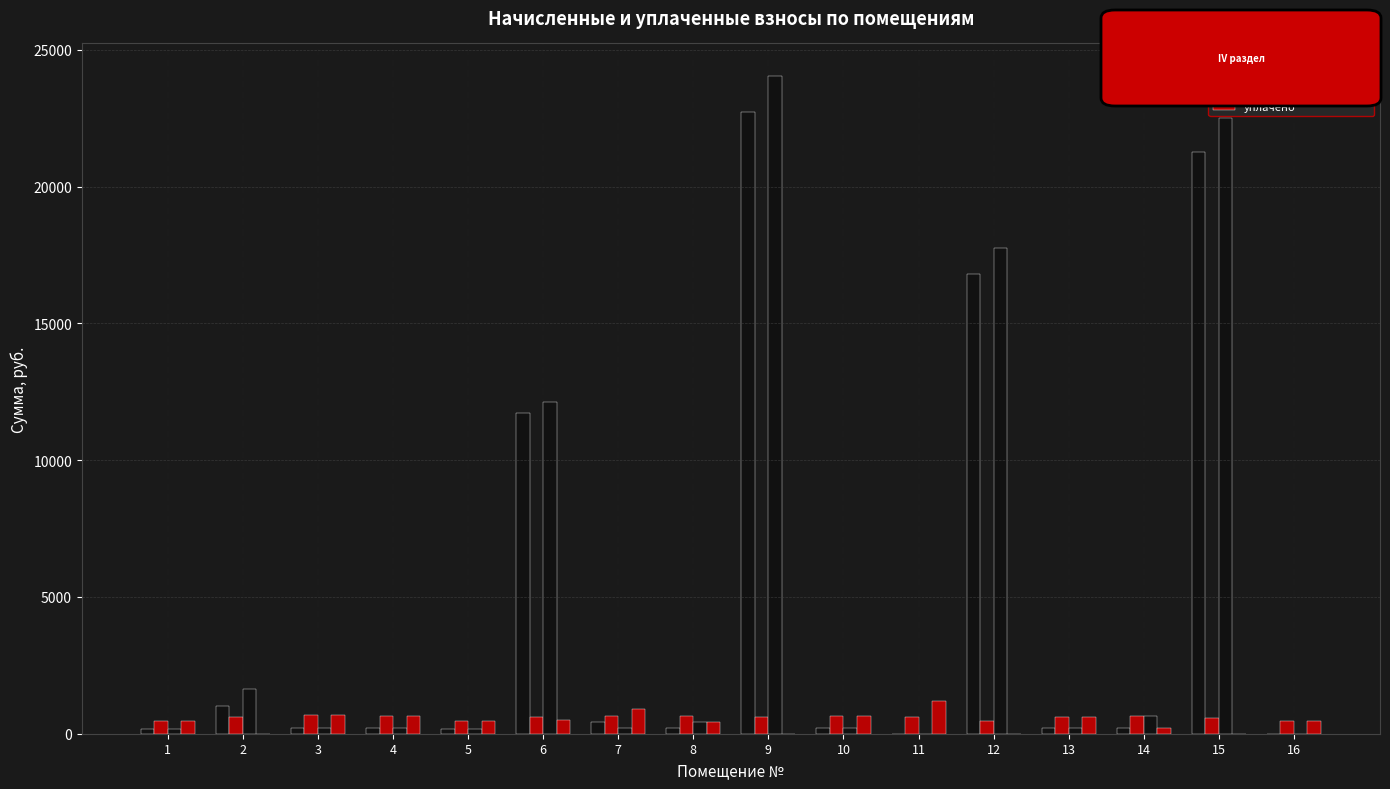

Reading right to left, list all the values displayed in this chart.

задолженность (взнос): 16=0.0	15=21275.4	14=215.8	13=207.9	12=16804.5	11=0.0	10=217.8	9=22729.1	8=214.3	7=441.5	6=11714.3	5=158.4	4=212.4	3=223.2	2=1005.5	1=159.6
начислено: 16=463.3	15=586.6	14=647.5	13=623.7	12=463.3	11=595.5	10=653.4	9=626.7	8=643.0	7=662.3	6=605.9	5=475.2	4=637.1	3=669.8	2=598.5	1=481.1
задолженность (пени): 16=0.0	15=22496.5	14=648.9	13=207.9	12=17768.9	11=0.0	10=217.8	9=24033.6	8=428.7	7=216.5	6=12121.8	5=158.4	4=212.4	3=223.2	2=1638.4	1=160.4
уплачено: 16=463.3	15=0.0	14=215.8	13=623.7	12=0.0	11=1200.0	10=653.4	9=0.0	8=428.7	7=887.3	6=500.0	5=475.2	4=637.1	3=669.8	2=0.0	1=480.4